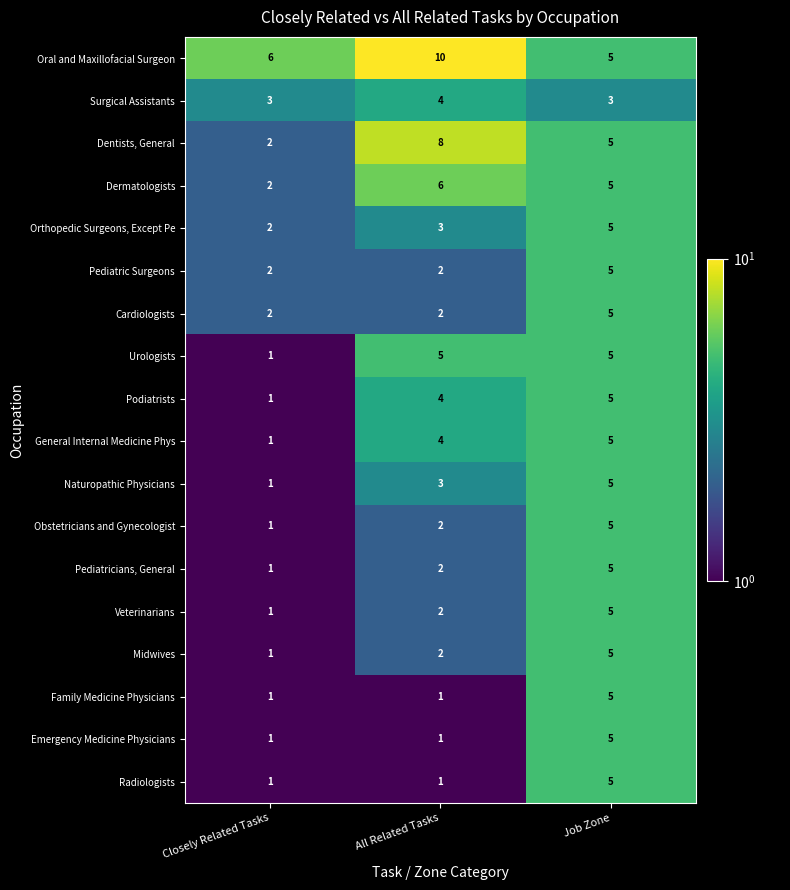

What value does the Podiatrists series have at Job Zone?

5